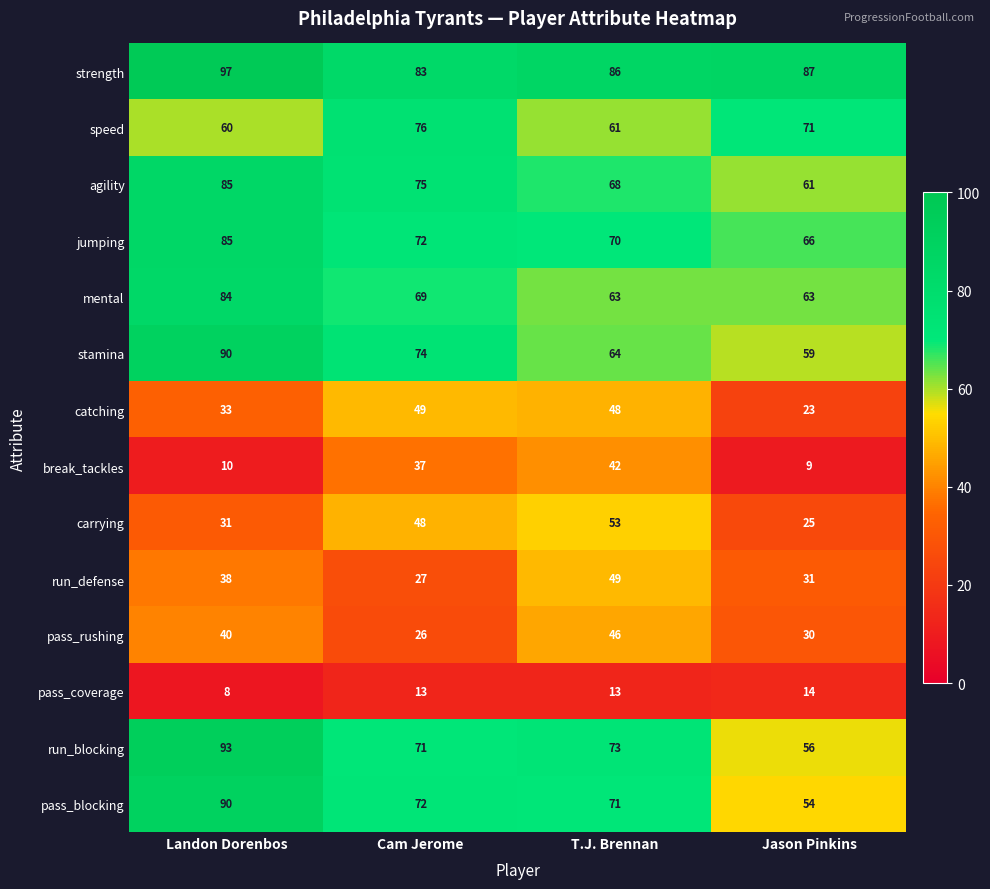

The value of carrying at Cam Jerome is 48. True or false?

True